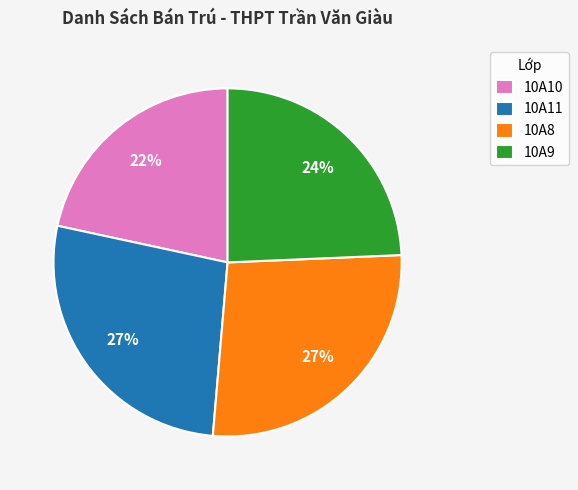

To the nearest percent, what is the difference between the 10A8 and 10A10 slice percentages?

5%